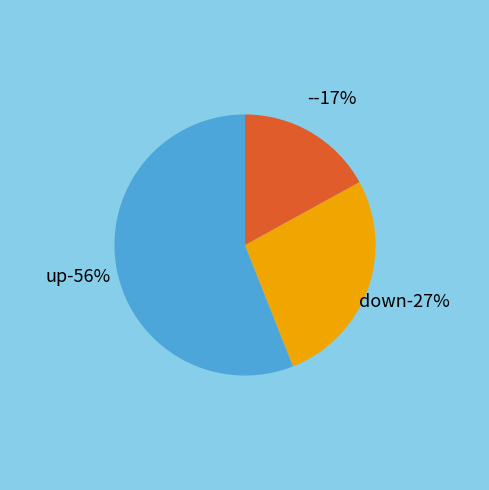

To the nearest percent, what is the average slice percentage?

33%